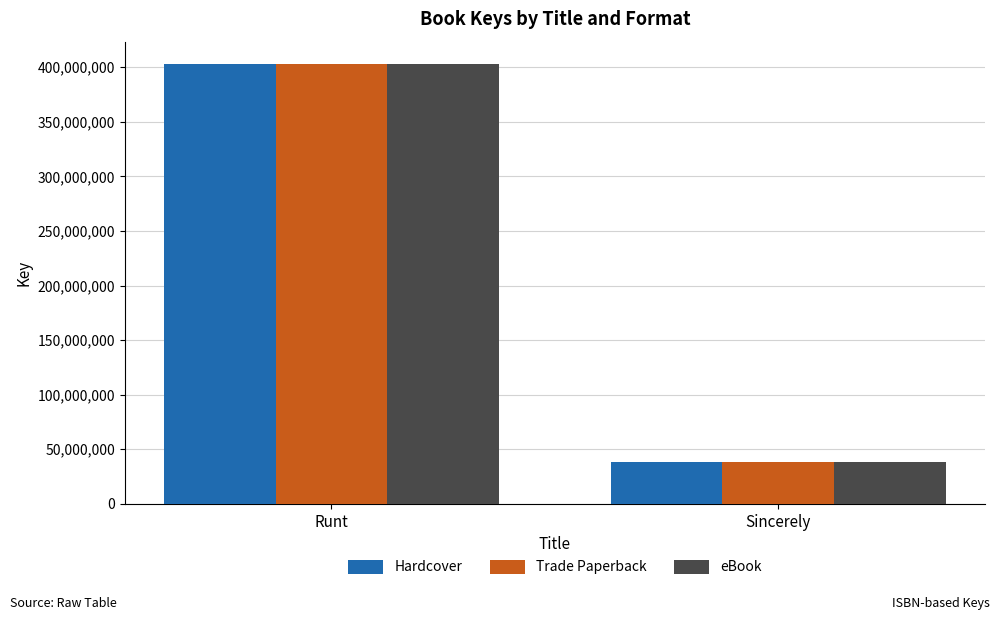

At which category is the sum across all series the highest?

Runt